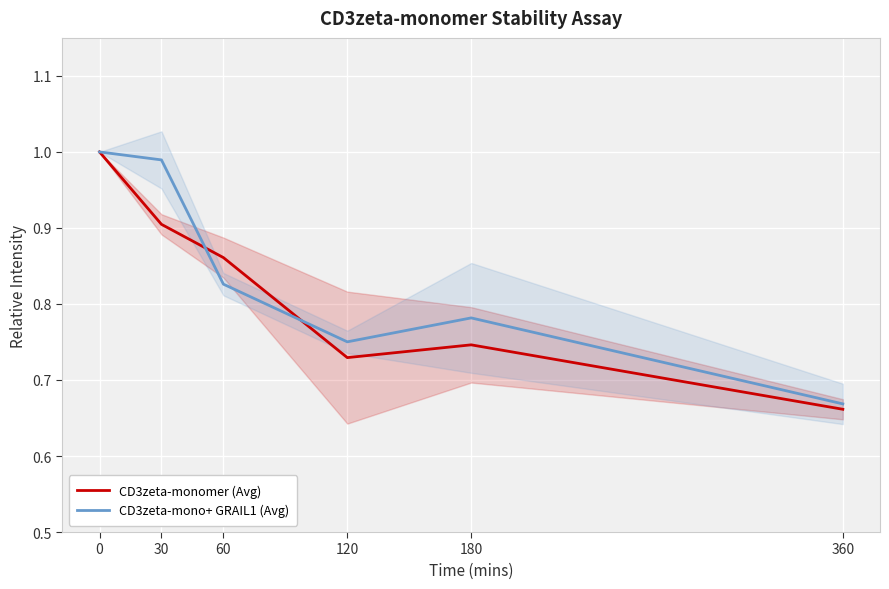

Where is the first local maximum for CD3zeta-mono+ GRAIL1 (Avg)?

180